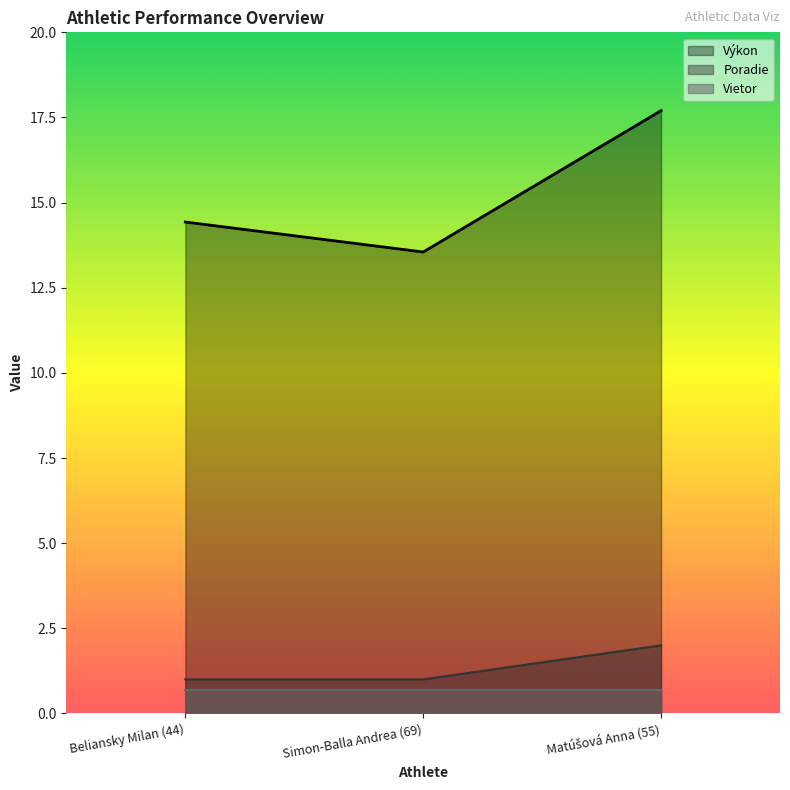

How many values in the Poradie series exceed 1?

1